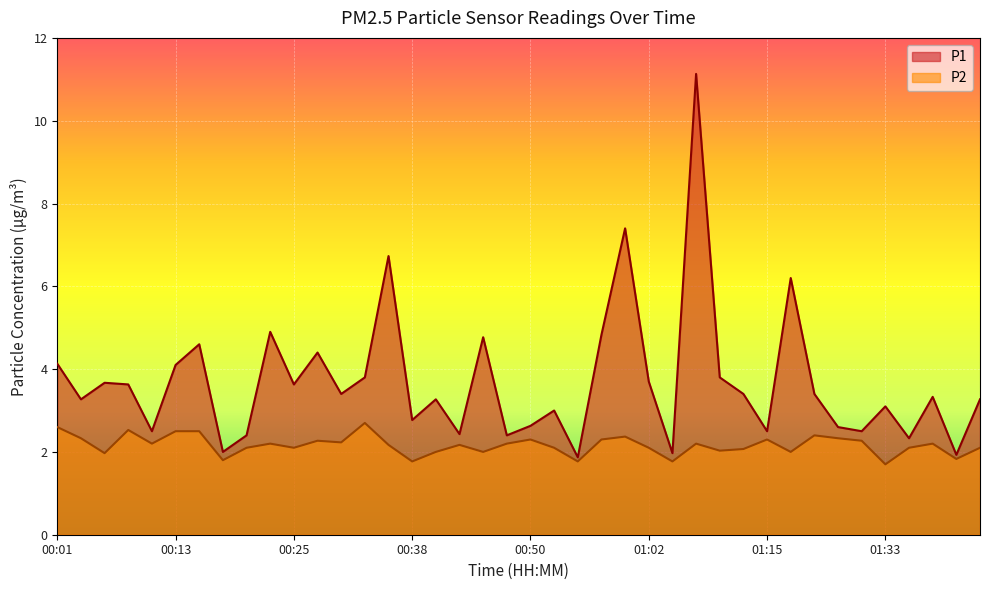

Which series has the widest spread of values?

P1